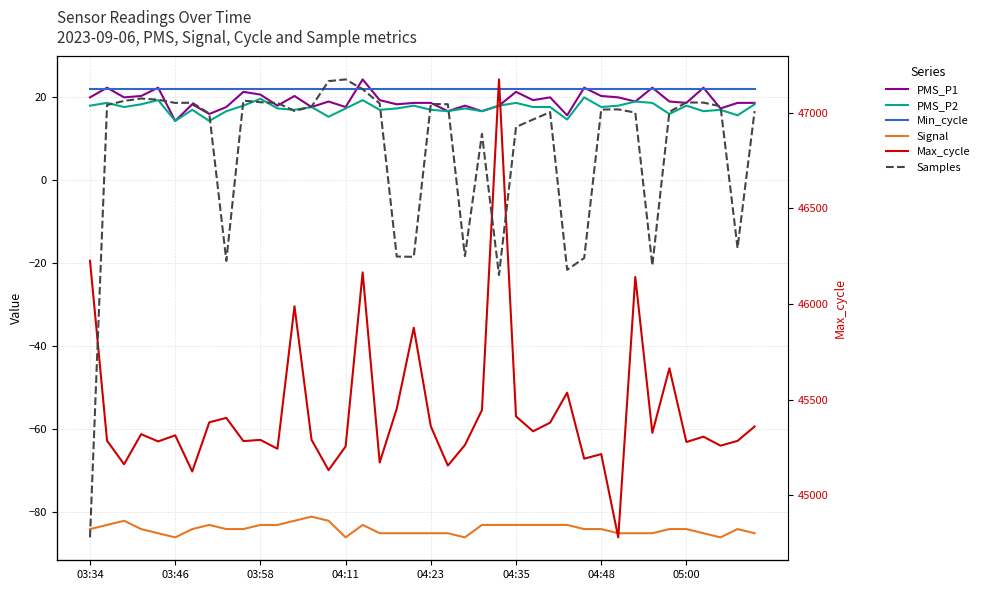

What is the average value of the PMS_P2 series?

17.4